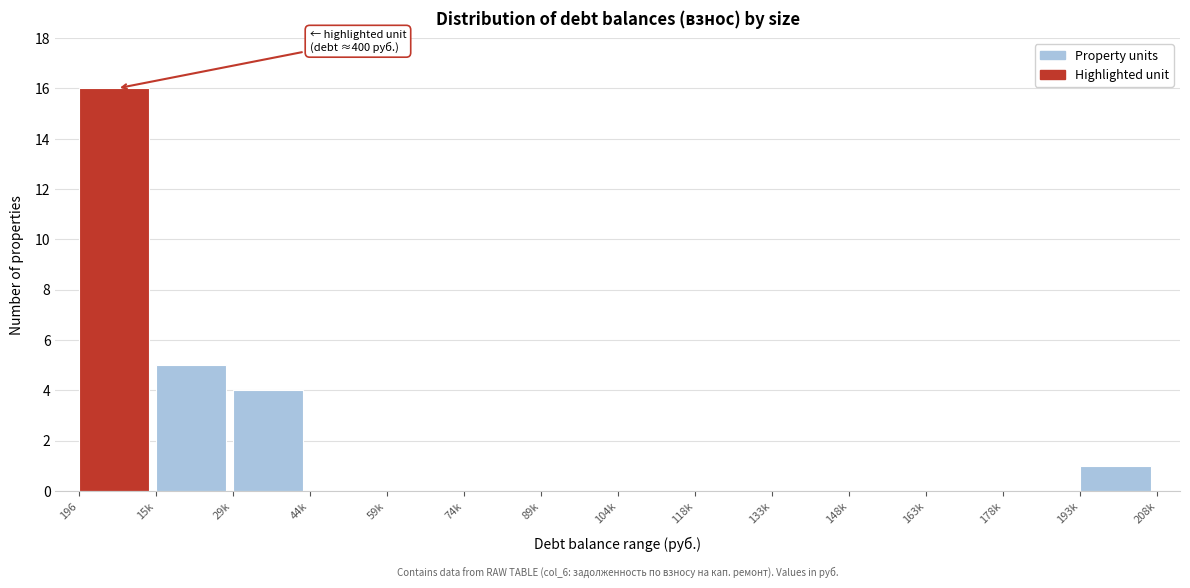

Reading left to right, list all the values displayed in this chart.

196=16	15k=5	29k=4	44k=0	59k=0	74k=0	89k=0	104k=0	118k=0	133k=0	148k=0	163k=0	178k=0	193k=1